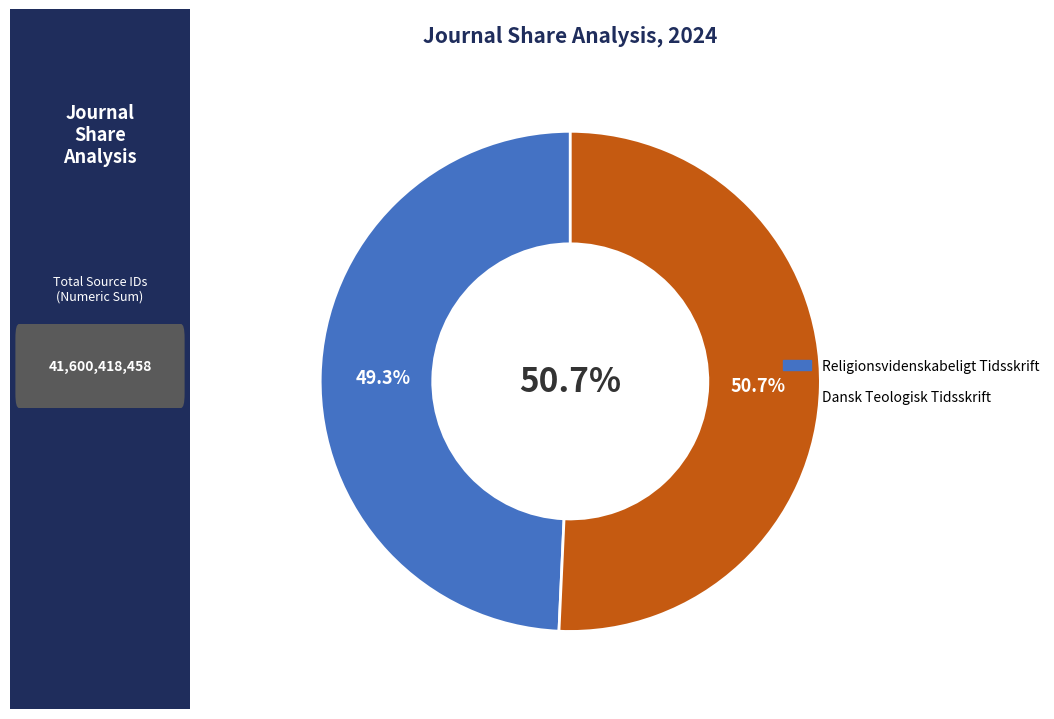

Count the number of slices in the pie.

2